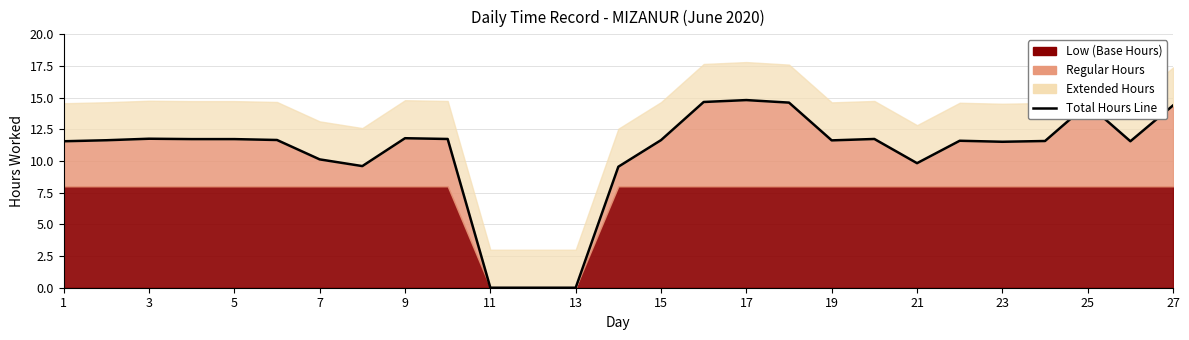

Does the chart have visible grid lines?

Yes